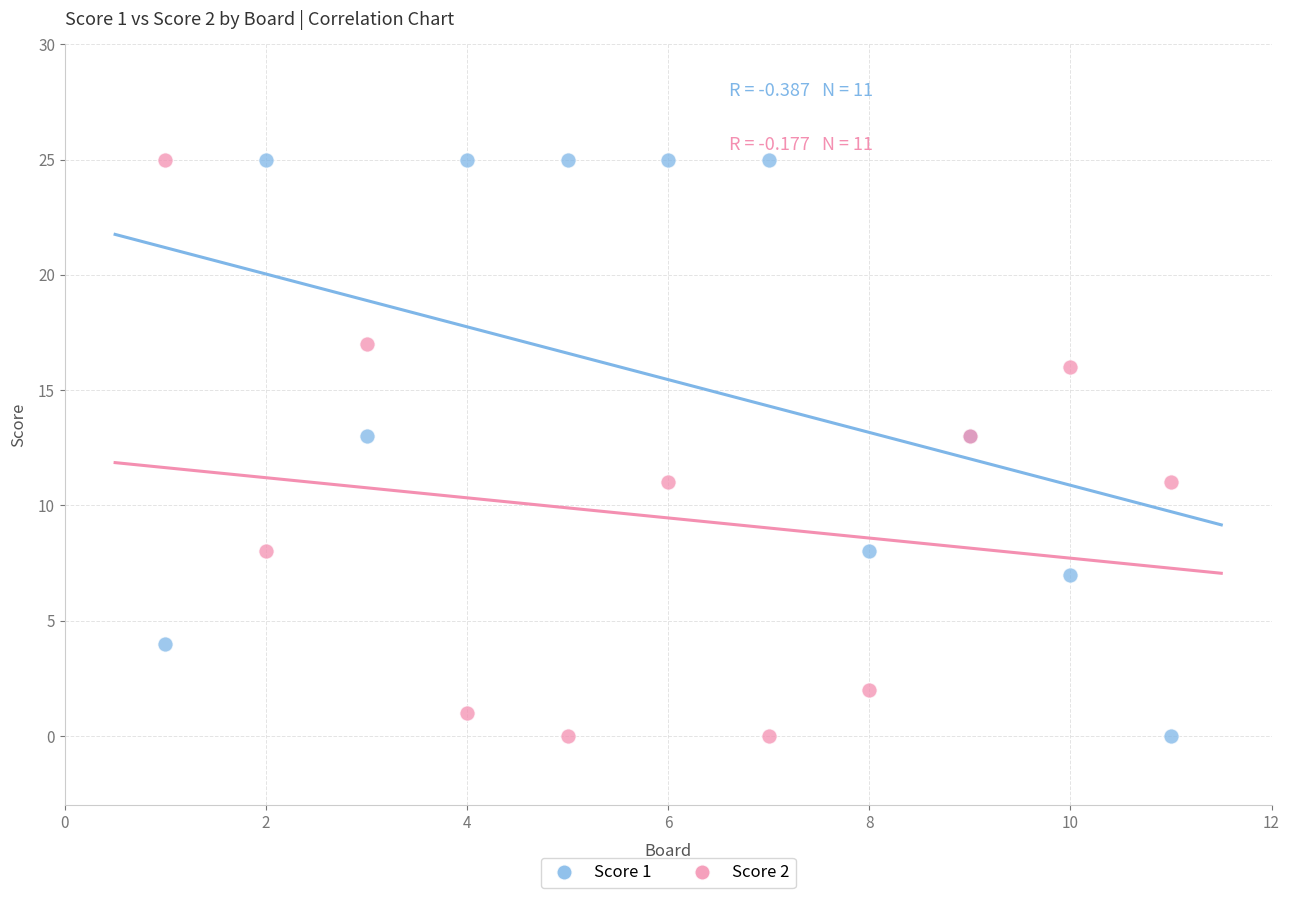

What is the X range (max minus min) for the scatter plot?

10